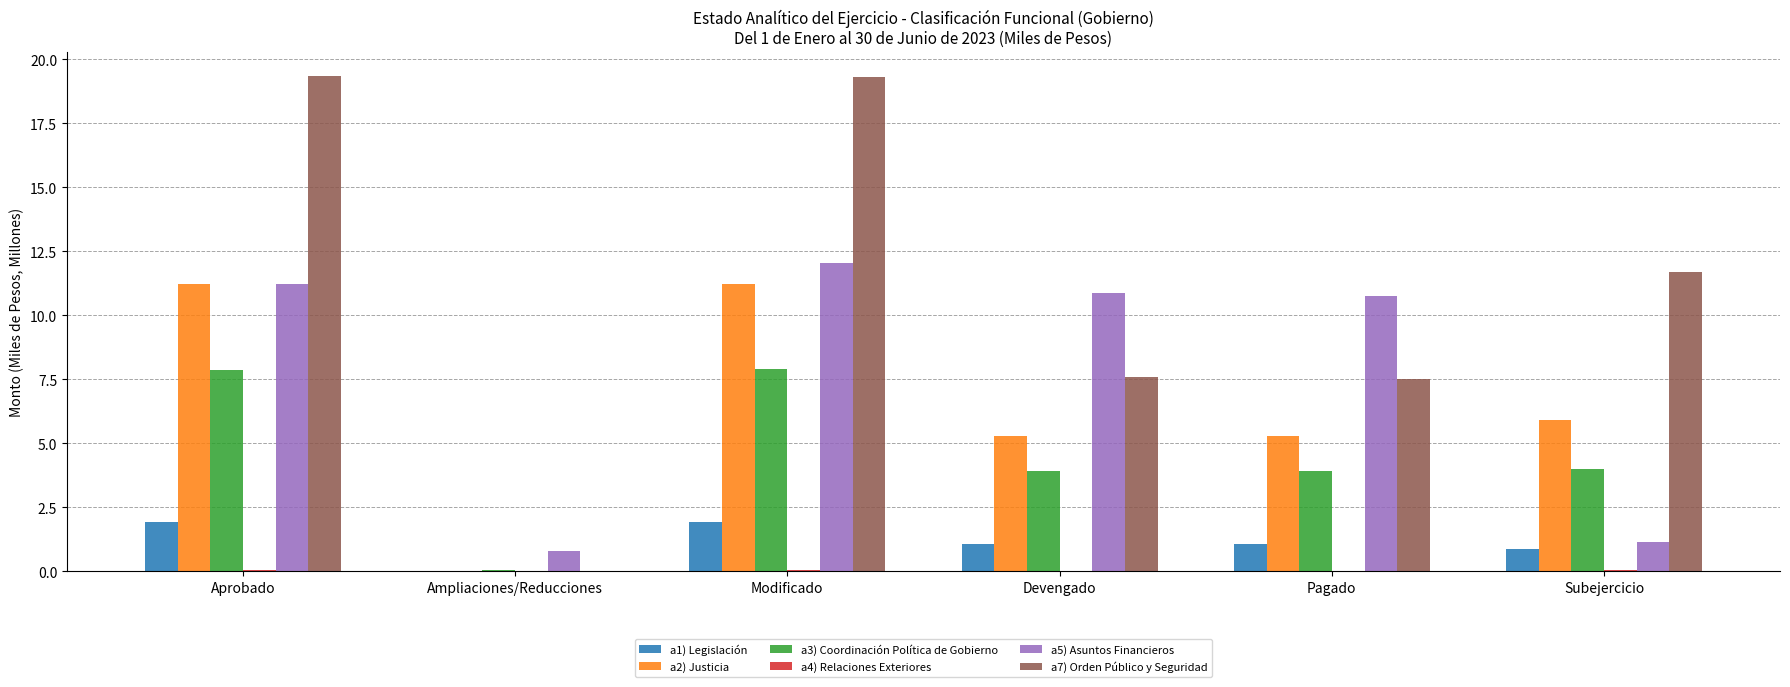

Which series changed the most between Ampliaciones/Reducciones and Modificado?

a7) Orden Público y Seguridad